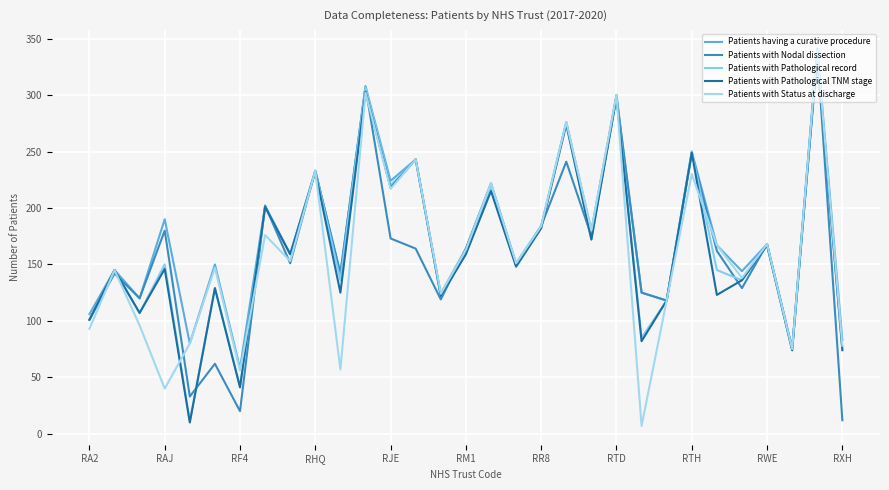

Does the chart have visible grid lines?

Yes